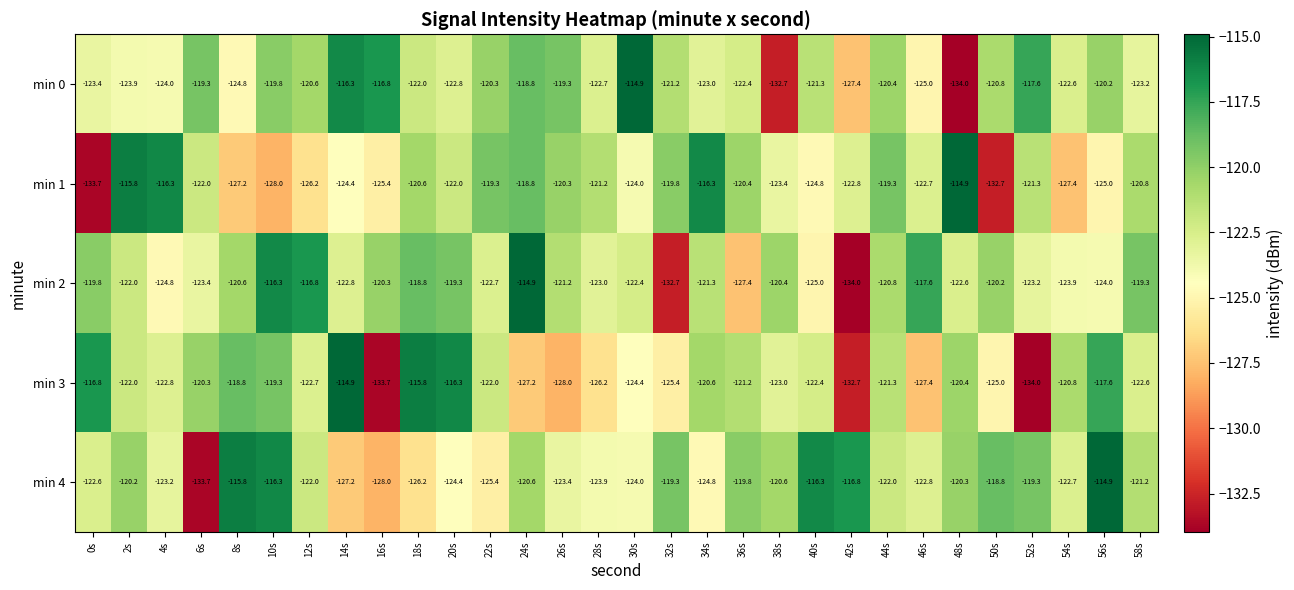

How many series are shown in this chart?

5